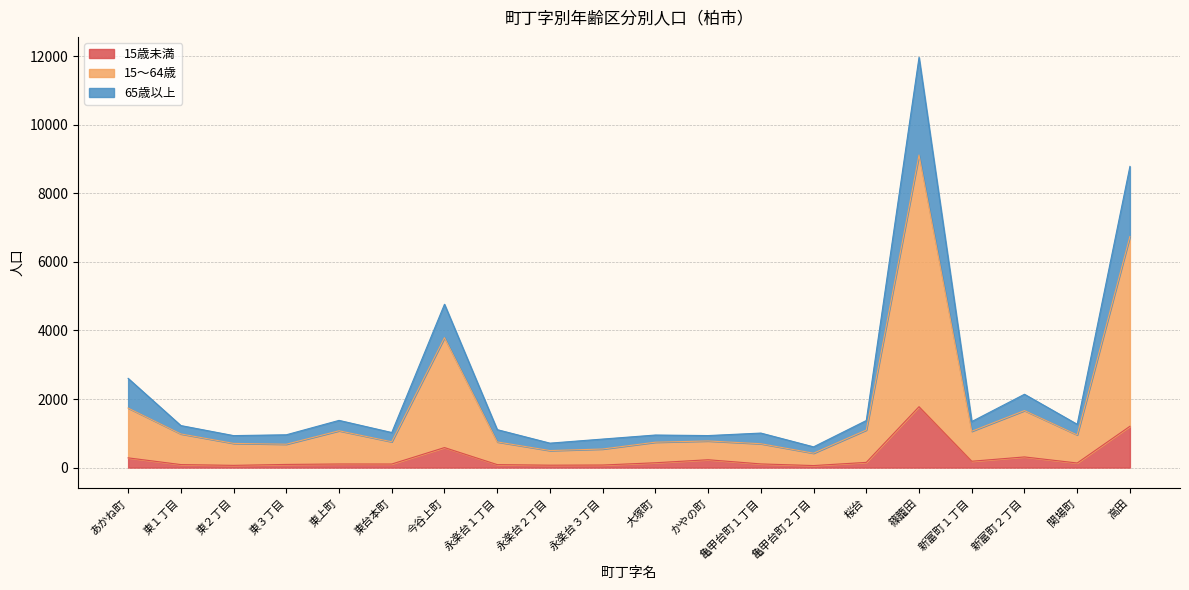

Does the chart have visible grid lines?

Yes